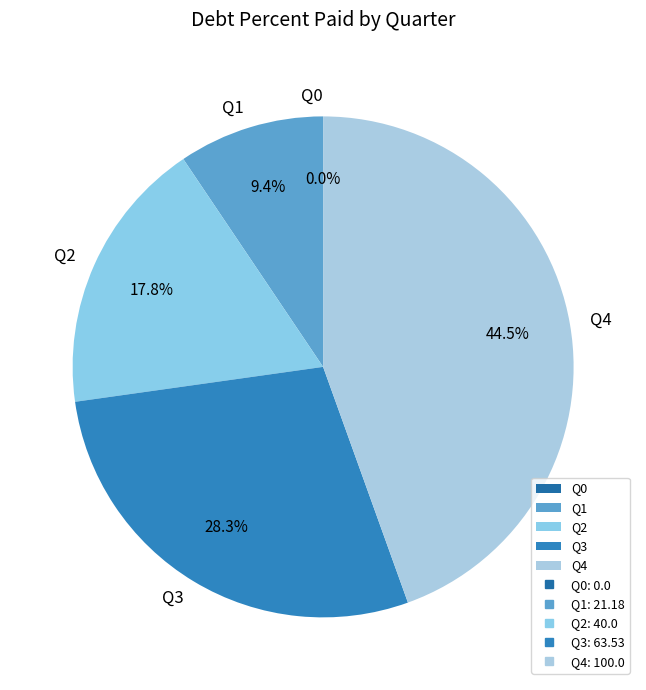

What percentage is the Q4 slice, to the nearest percent?

45%